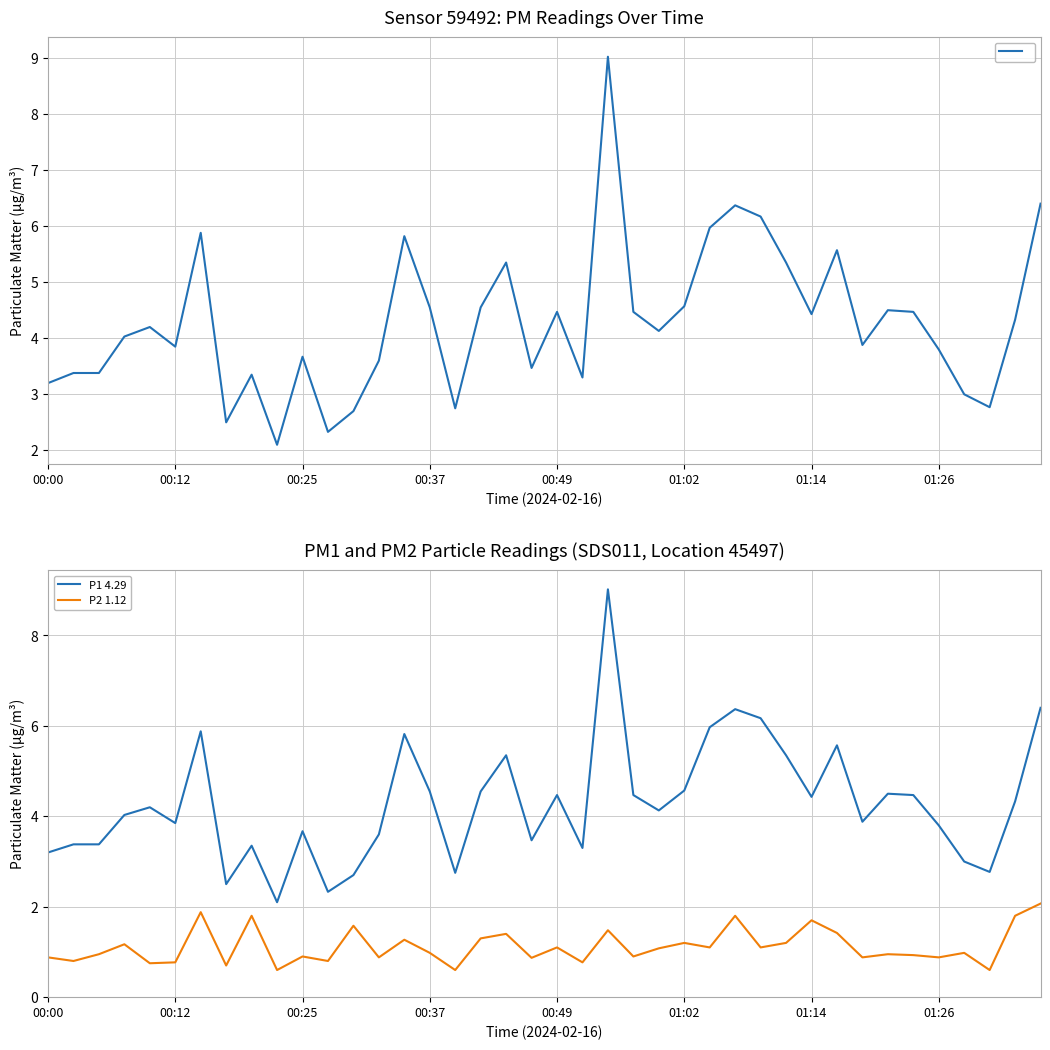

The value of P2 at 00:25 is 0.9. True or false?

True